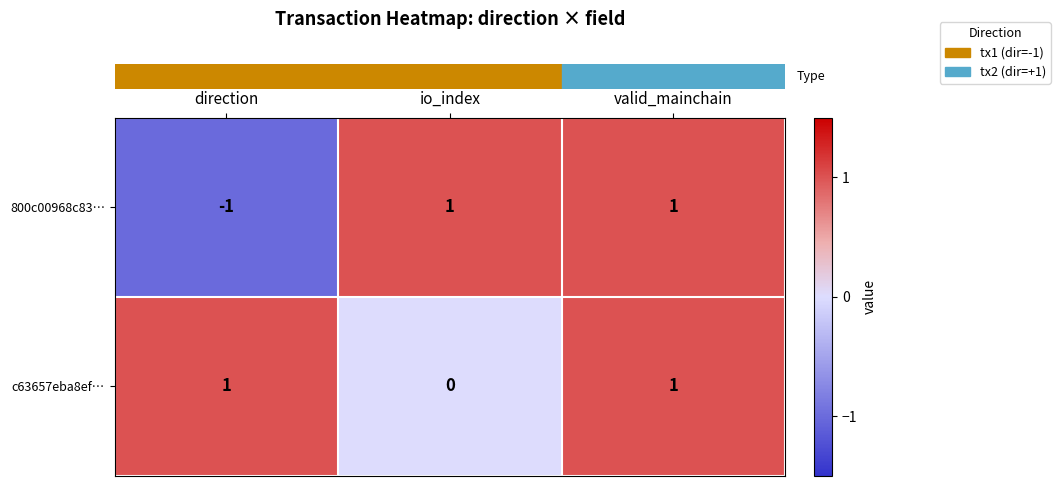

Is it true that c63657eba8ef… equals 1 at valid_mainchain?

True